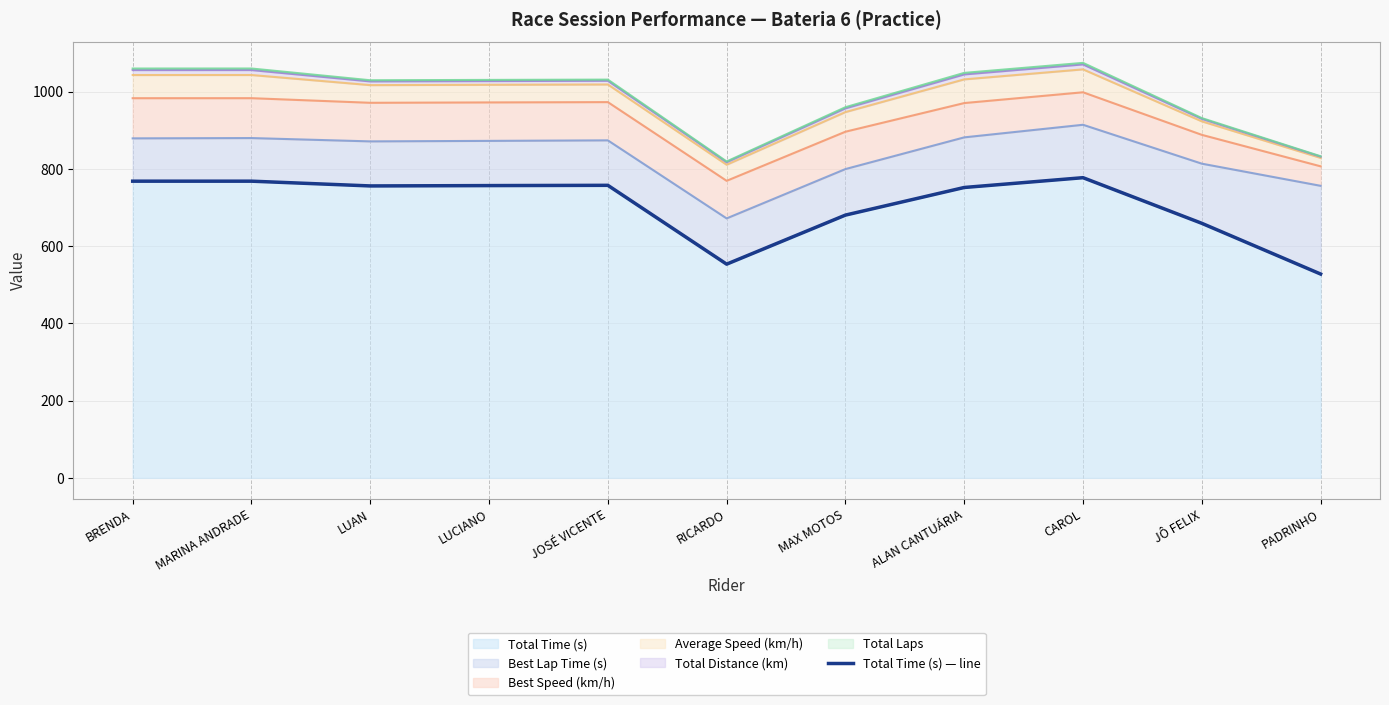

Rank the categories by value from lowest to highest.

PADRINHO, RICARDO, JÔ FELIX, MAX MOTOS, ALAN CANTUÁRIA, LUAN, LUCIANO, JOSÉ VICENTE, BRENDA, MARINA ANDRADE, CAROL